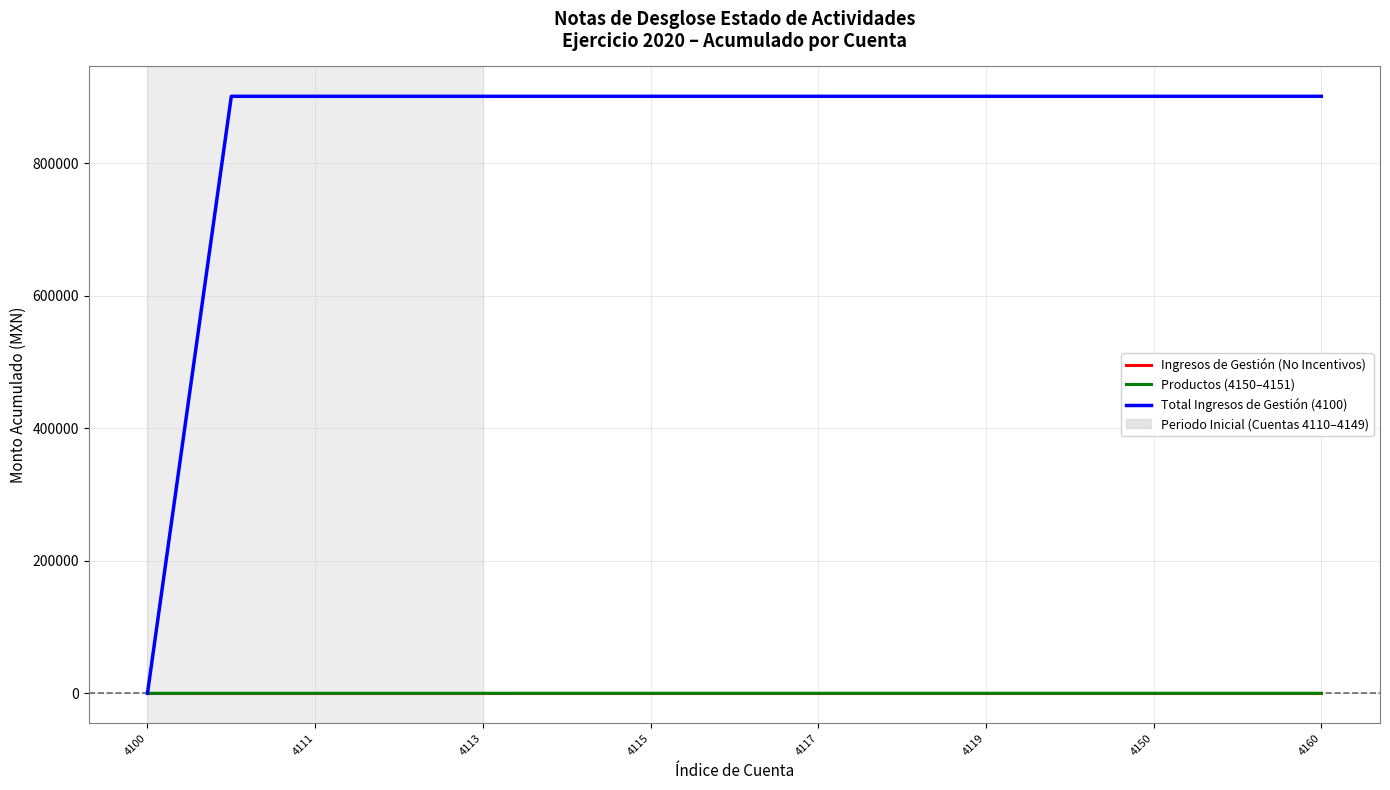

Does the chart display data point markers on the line(s)?

No